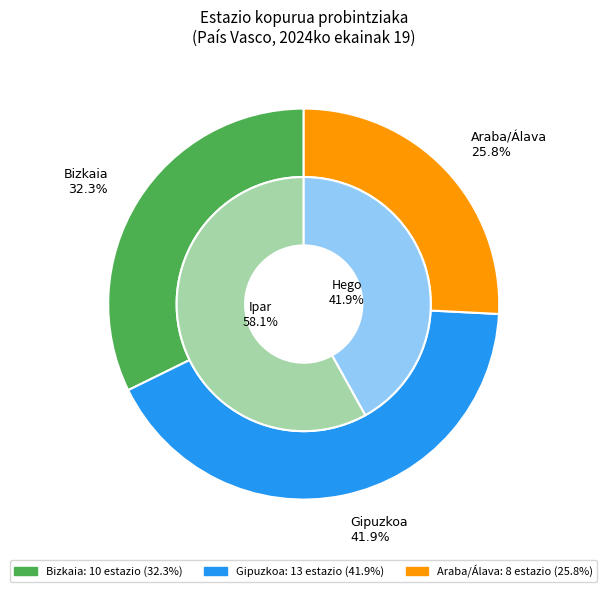

To the nearest percent, what is the average slice percentage?

33%